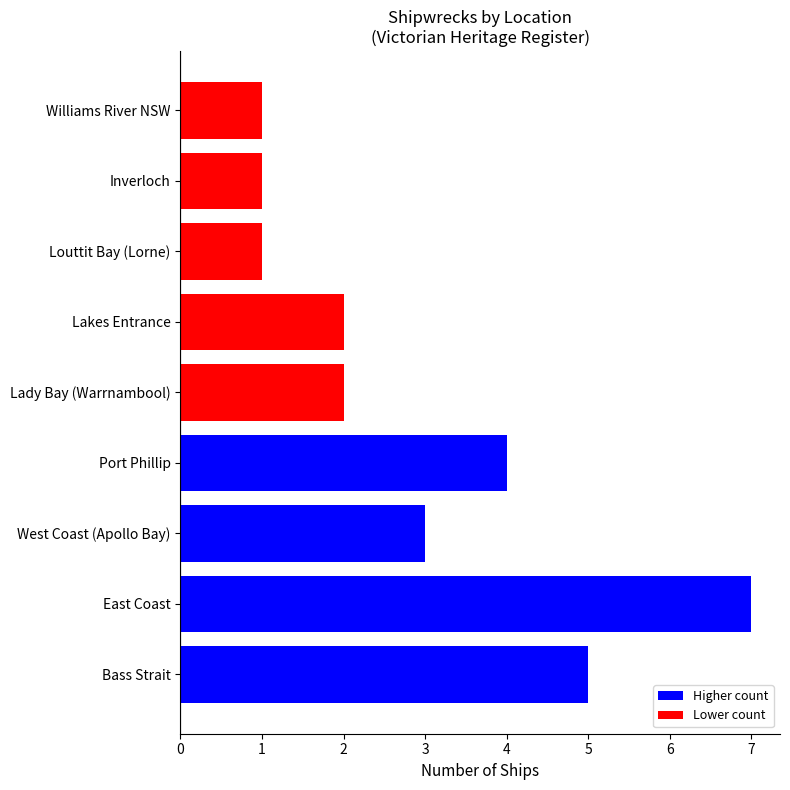

Reading bottom to top, transcribe all the data shown in this chart.

Bass Strait=5	East Coast=7	West Coast (Apollo Bay)=3	Port Phillip=4	Lady Bay (Warrnambool)=2	Lakes Entrance=2	Louttit Bay (Lorne)=1	Inverloch=1	Williams River NSW=1